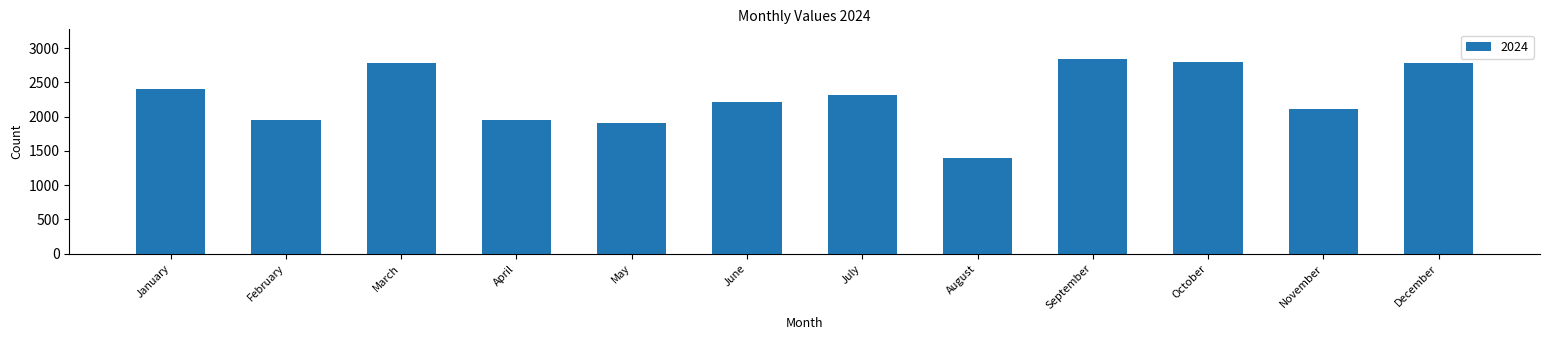

Where is the data nearest to the value 2119?

November